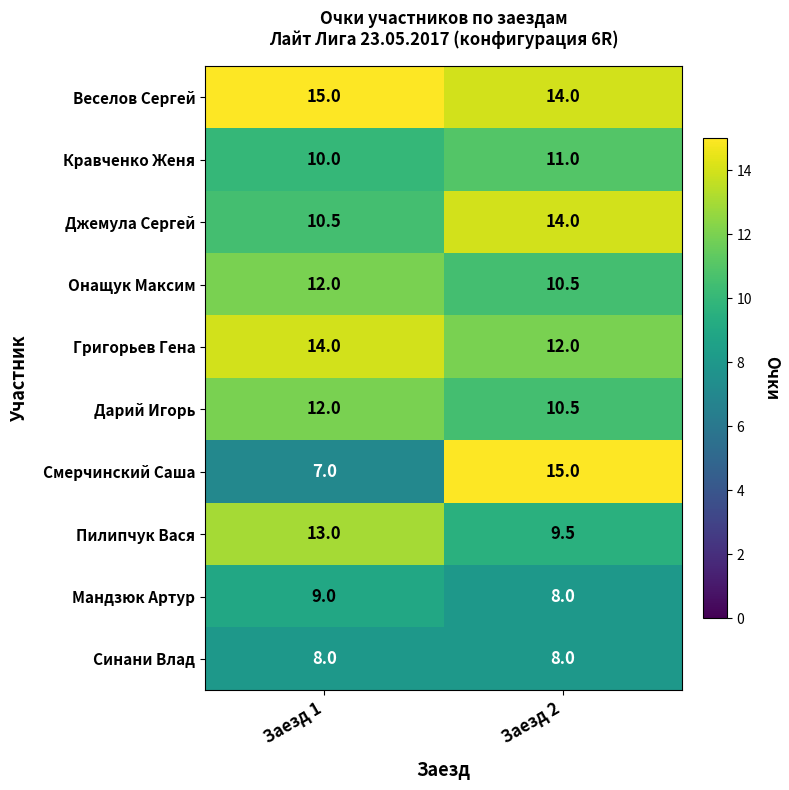

Where is Джемула Сергей nearest to the value 12?

Заезд 1